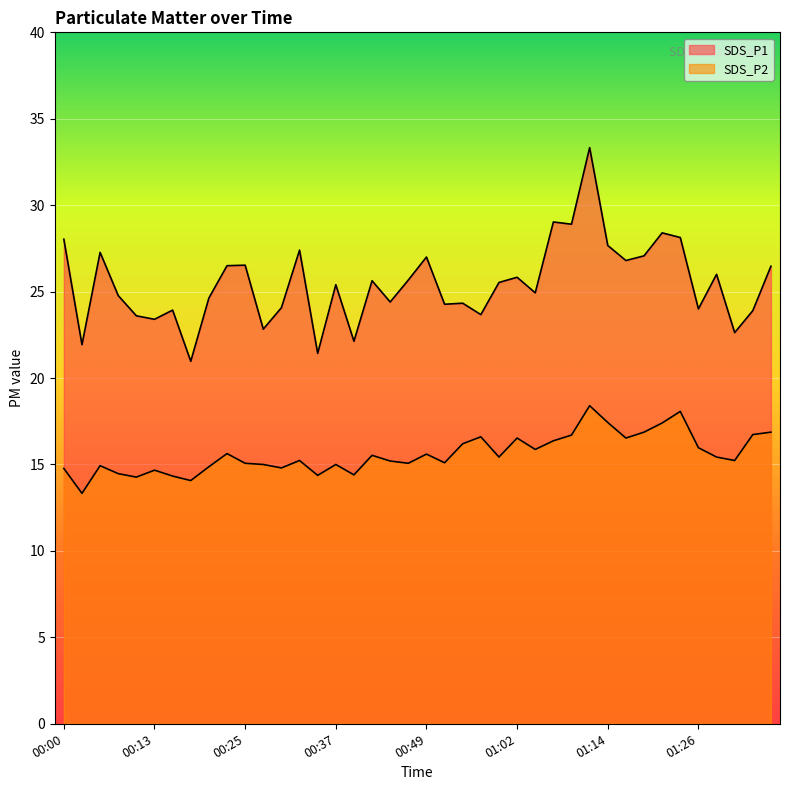

What is the average value of the SDS_P1 series?

25.5